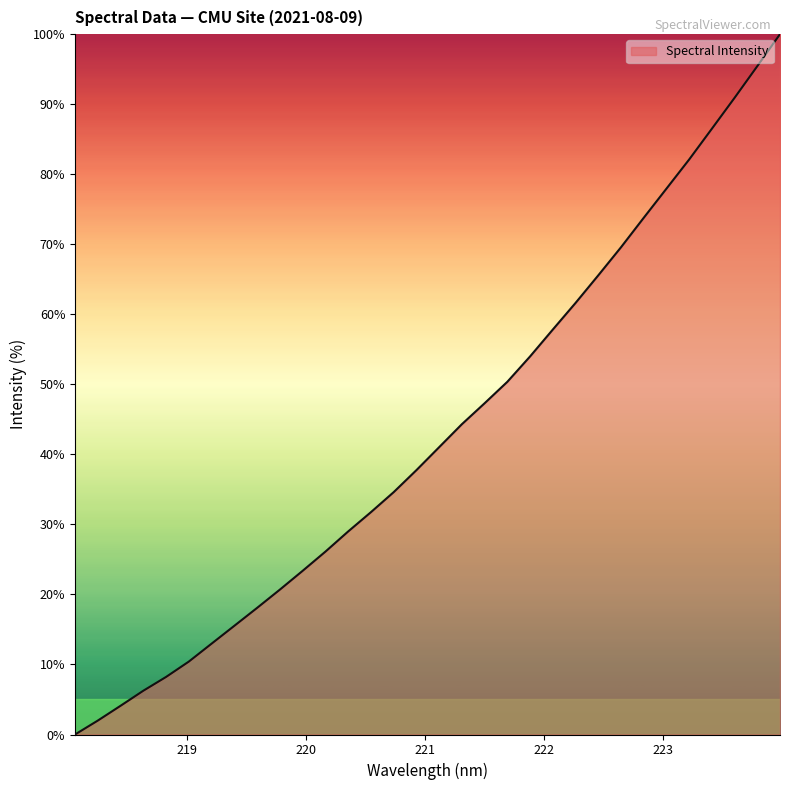

Reading right to left, list all the values displayed in this chart.

100.0	95.4	90.9	86.5	82.1	77.9	73.8	69.6	65.6	61.6	57.8	54.0	50.4	47.3	44.3	41.0	37.7	34.6	31.7	29.0	26.1	23.4	20.7	18.1	15.5	13.0	10.4	8.2	6.2	4.1	2.0	0.0